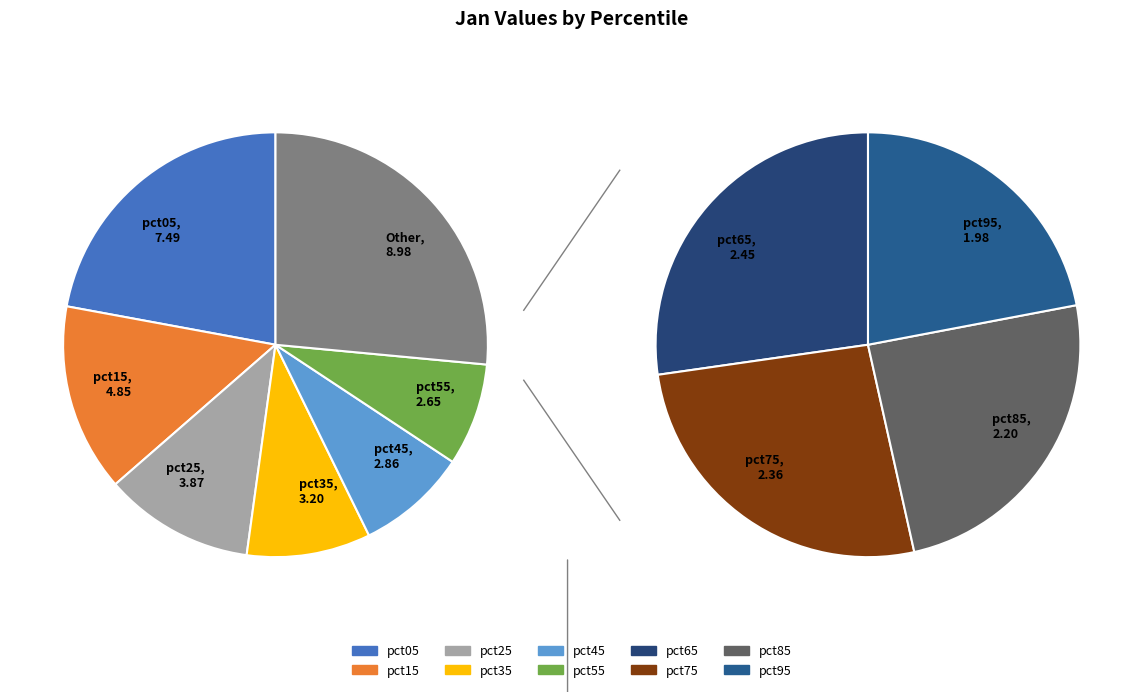

What is the change in value from pct15 to pct65?

-2.4